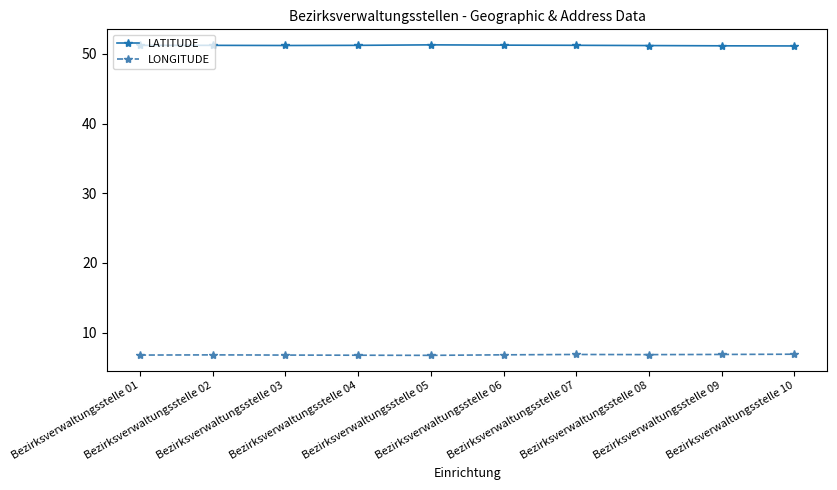

The value of LONGITUDE at Bezirksverwaltungsstelle 08 is 2.4. True or false?

False